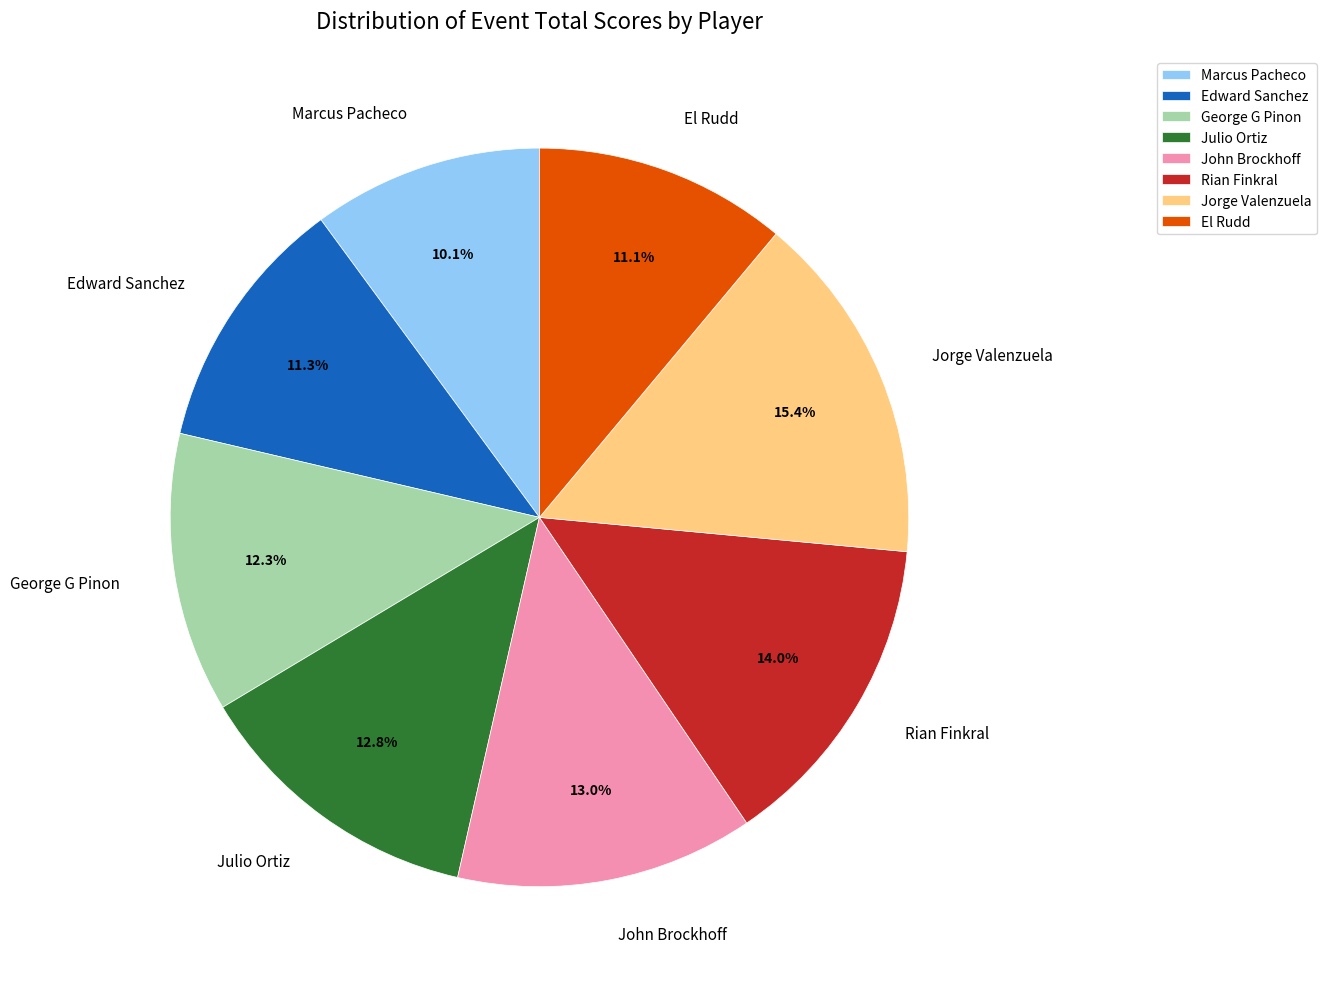

Do Rian Finkral and El Rudd together represent more than half of the pie?

No